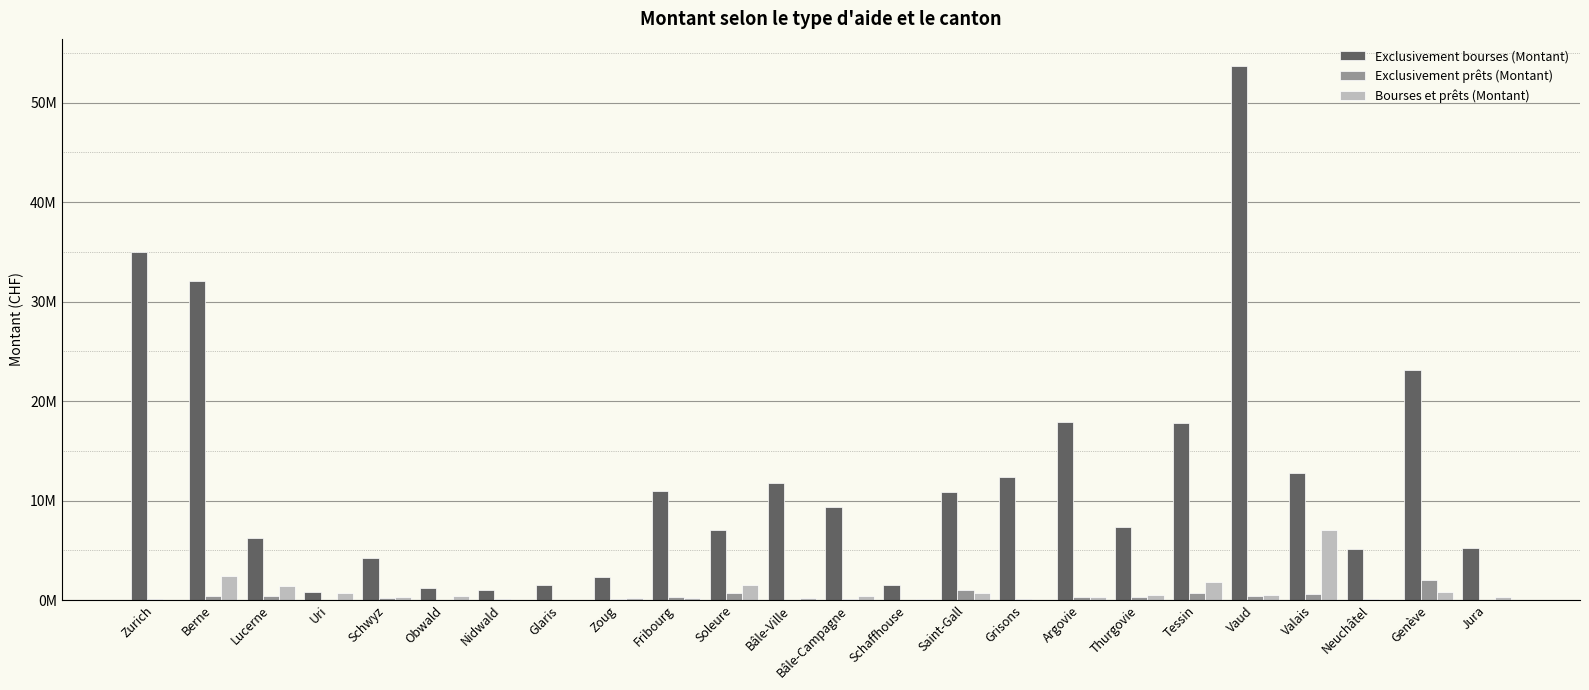

Which series has the largest total across all categories?

Exclusivement bourses (Montant)